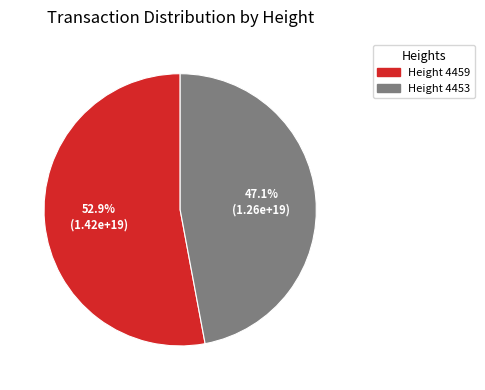

Is there any slice that represents more than half of the pie?

Yes